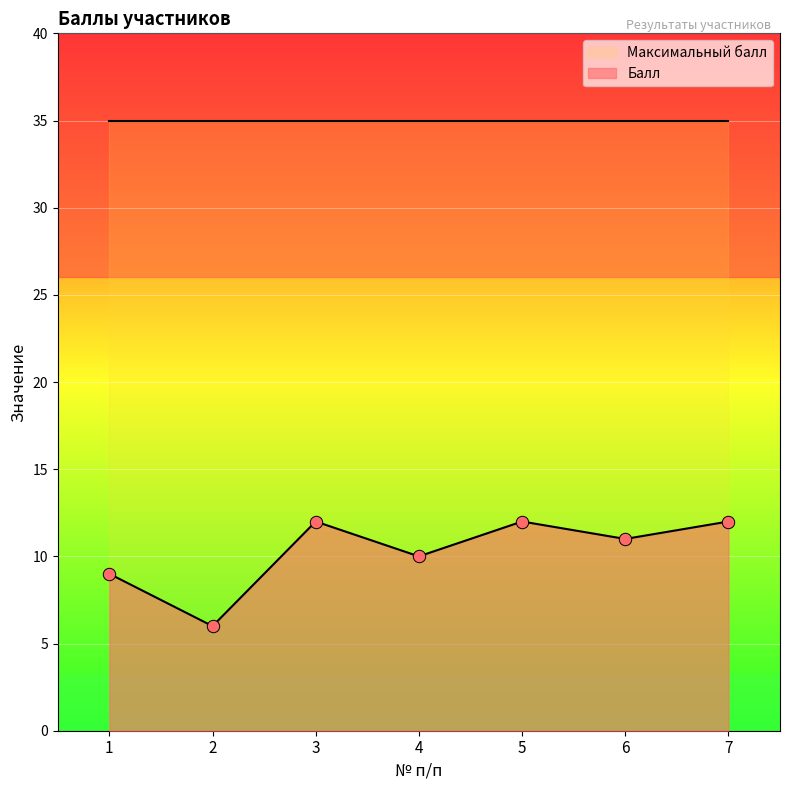

What is the ratio of the value at 7 to the value at 6?

1.1